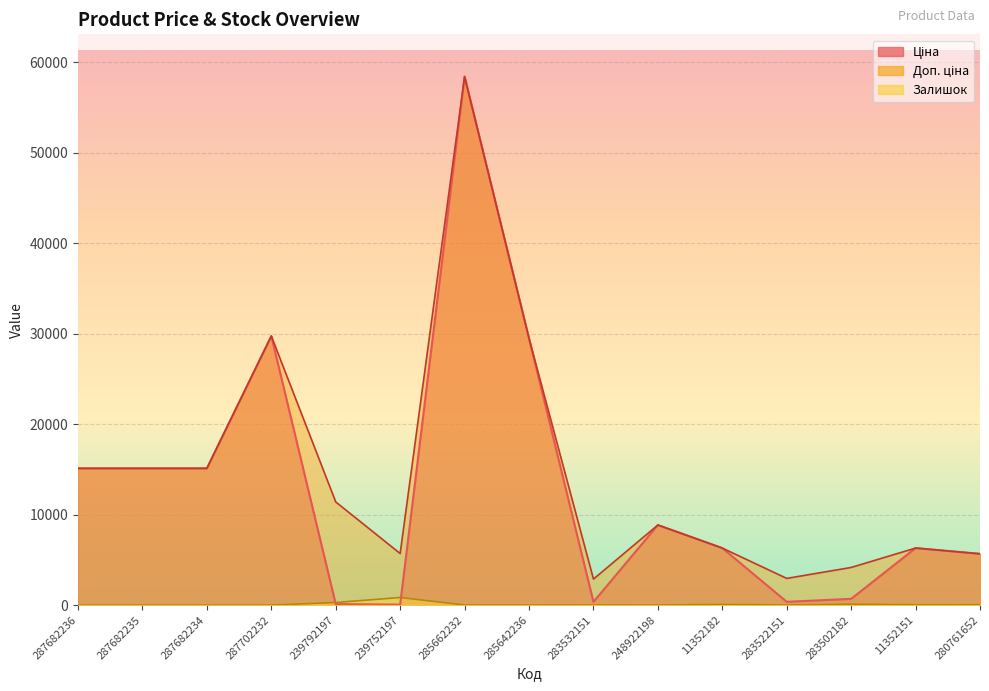

Does the chart display data point markers on the line(s)?

No